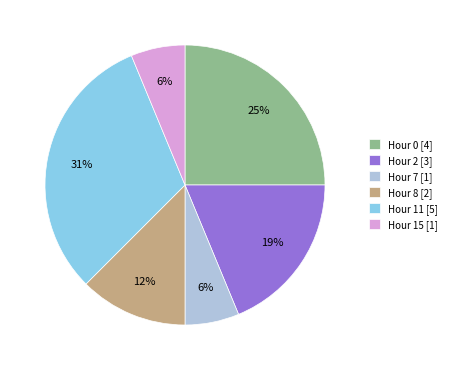

Which category has the biggest portion of the pie?

Hour 11 [5]